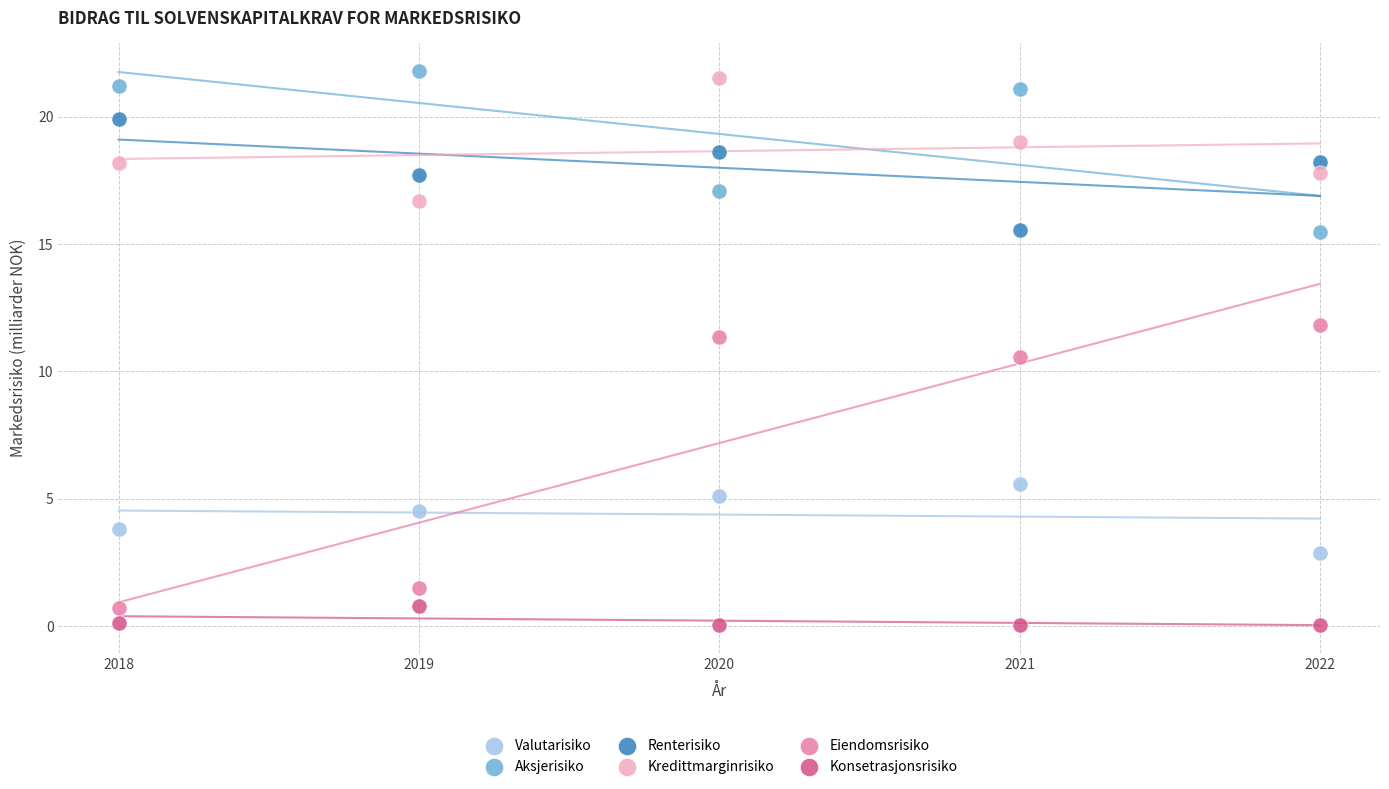

Which series has the largest Y range (max minus min)?

Eiendomsrisiko